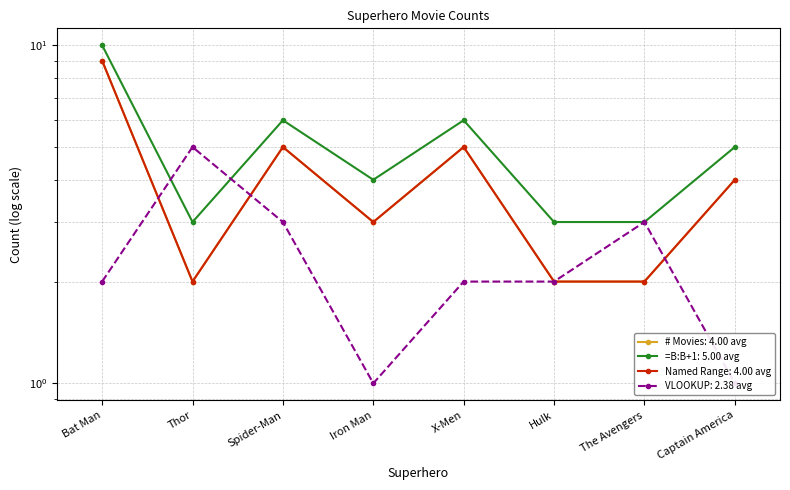

What is the highest value of the VLOOKUP series?

5